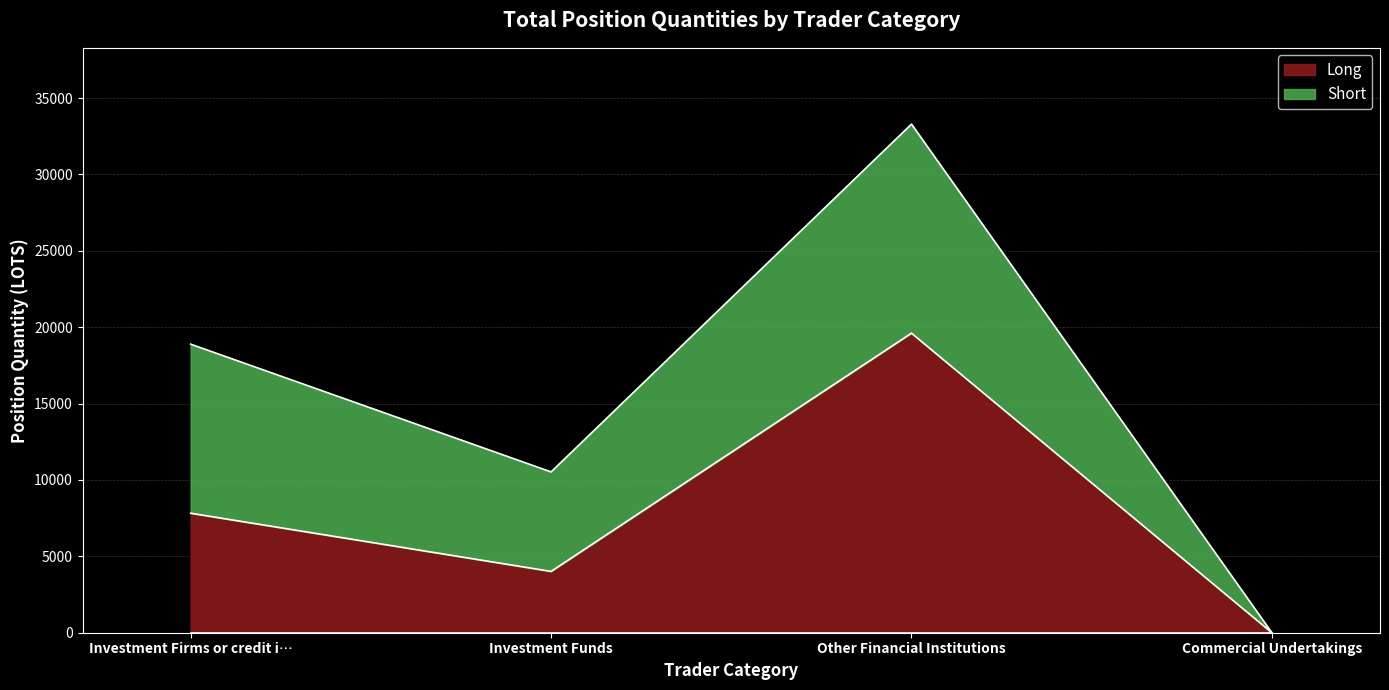

The Long series shows 19610.0 at Other Financial Institutions. True or false?

True